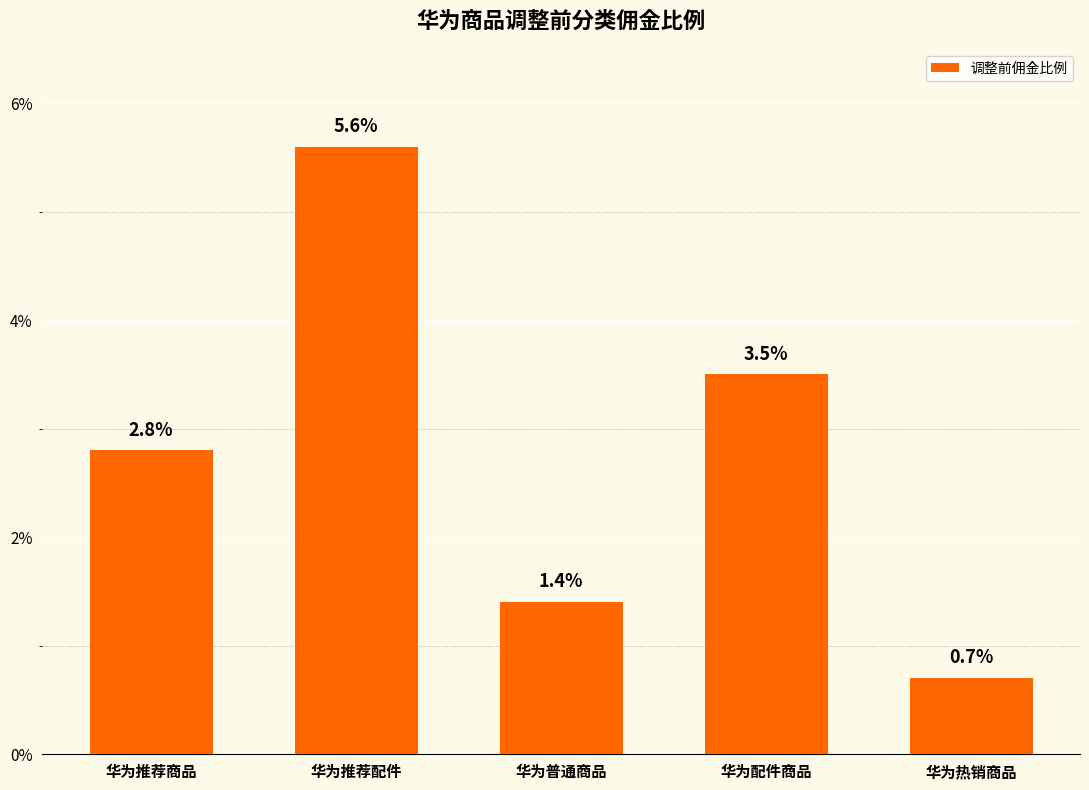

Are the bars horizontal?

No